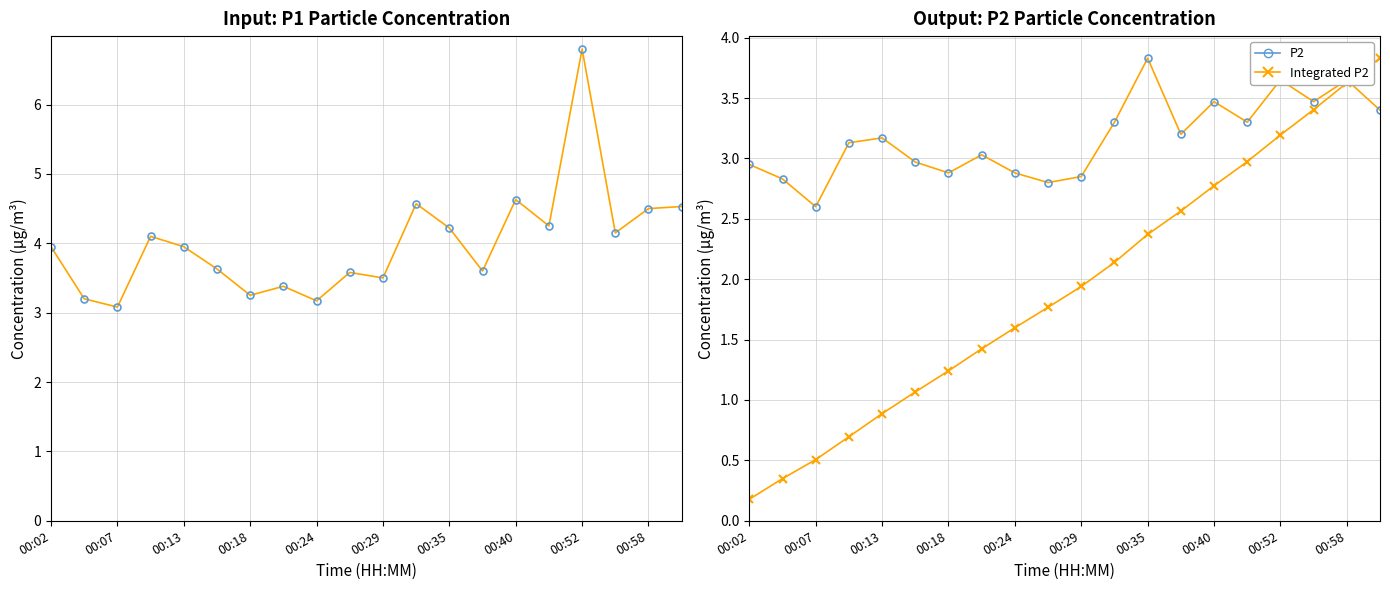

Which series has the largest total across all categories?

P1